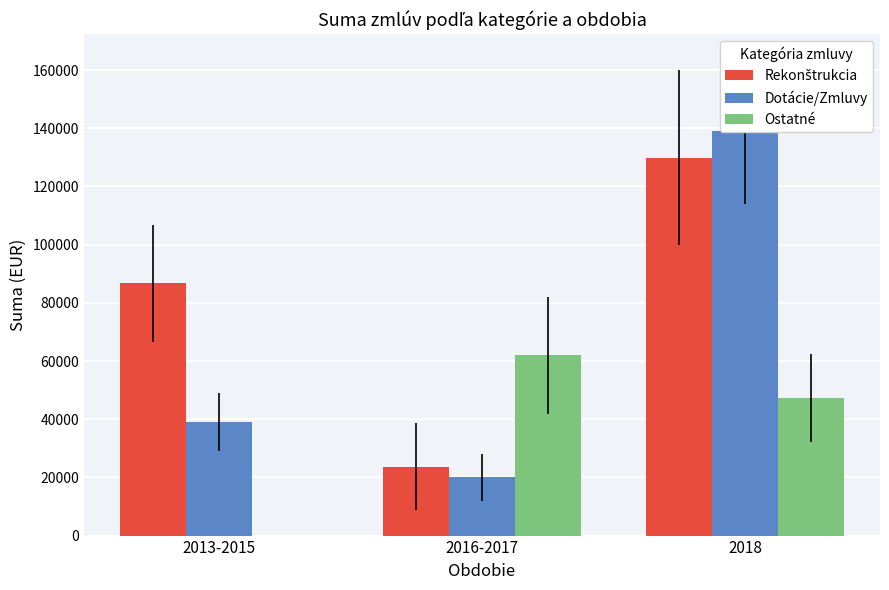

At 2013-2015, list the series in order from smallest to largest.

Ostatné, Dotácie/Zmluvy, Rekonštrukcia